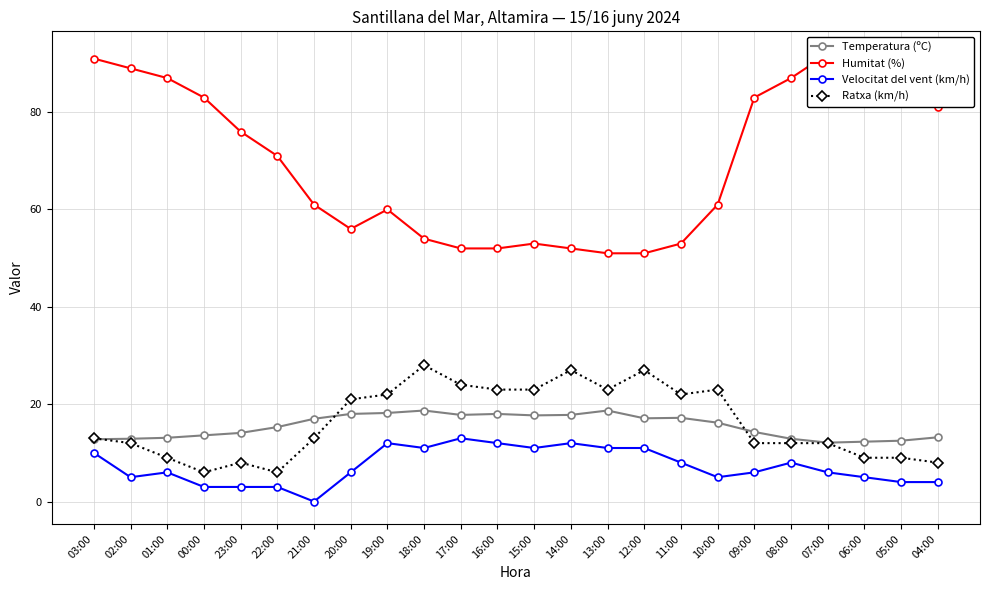

Which series has the largest total across all categories?

Humitat (%)